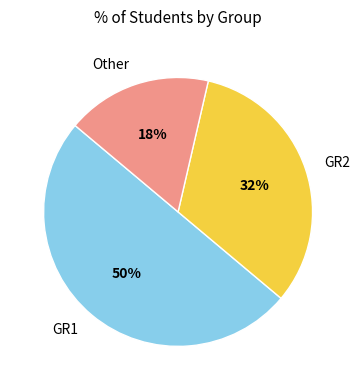

Is Other the majority of the pie?

No